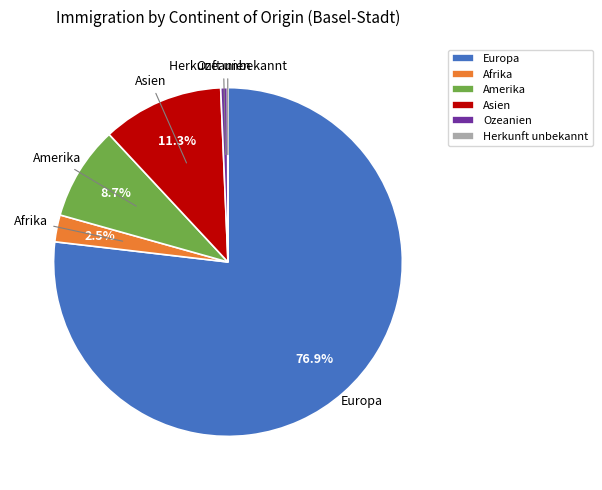

What is the majority slice?

Europa